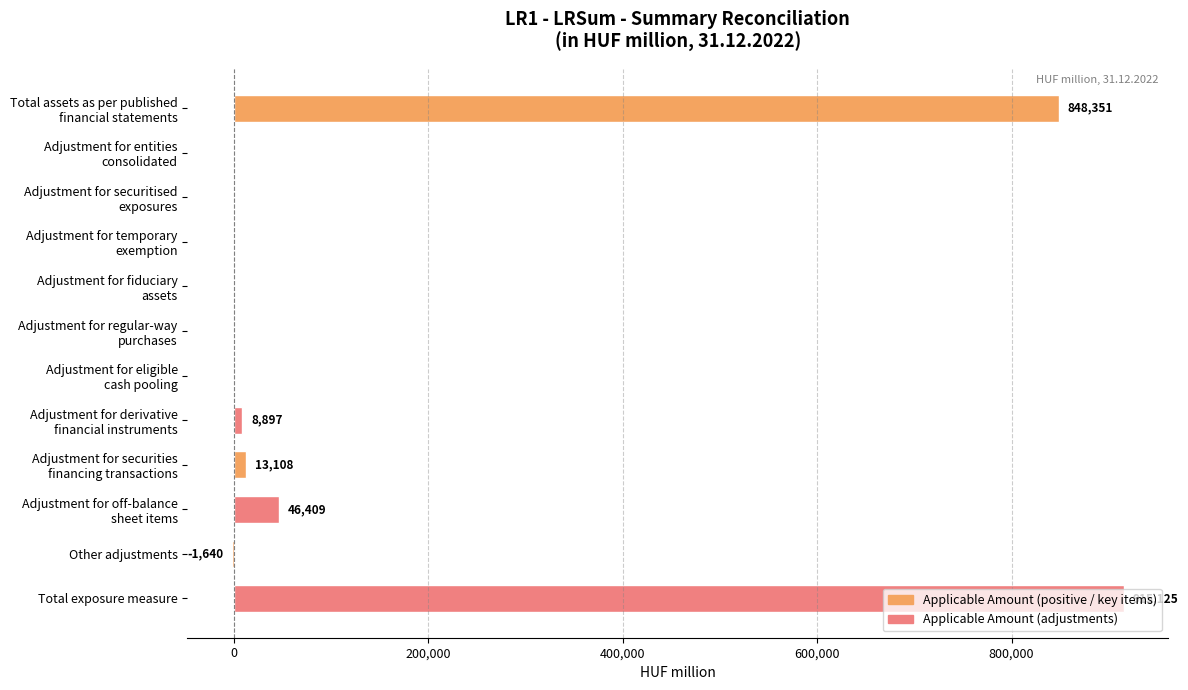

What is the average value?

152520.8